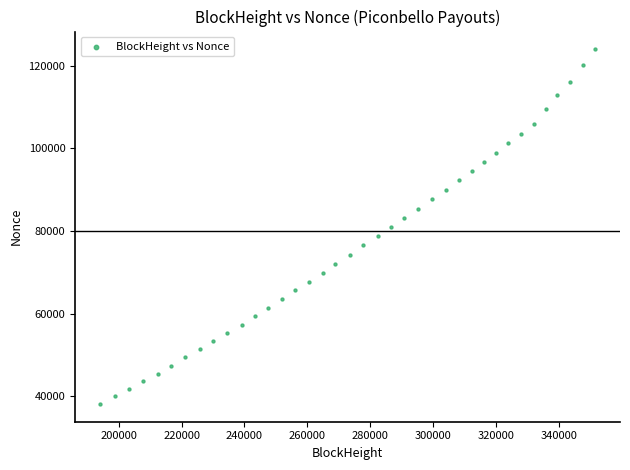

What is the range of Y values (max minus min)?

85882